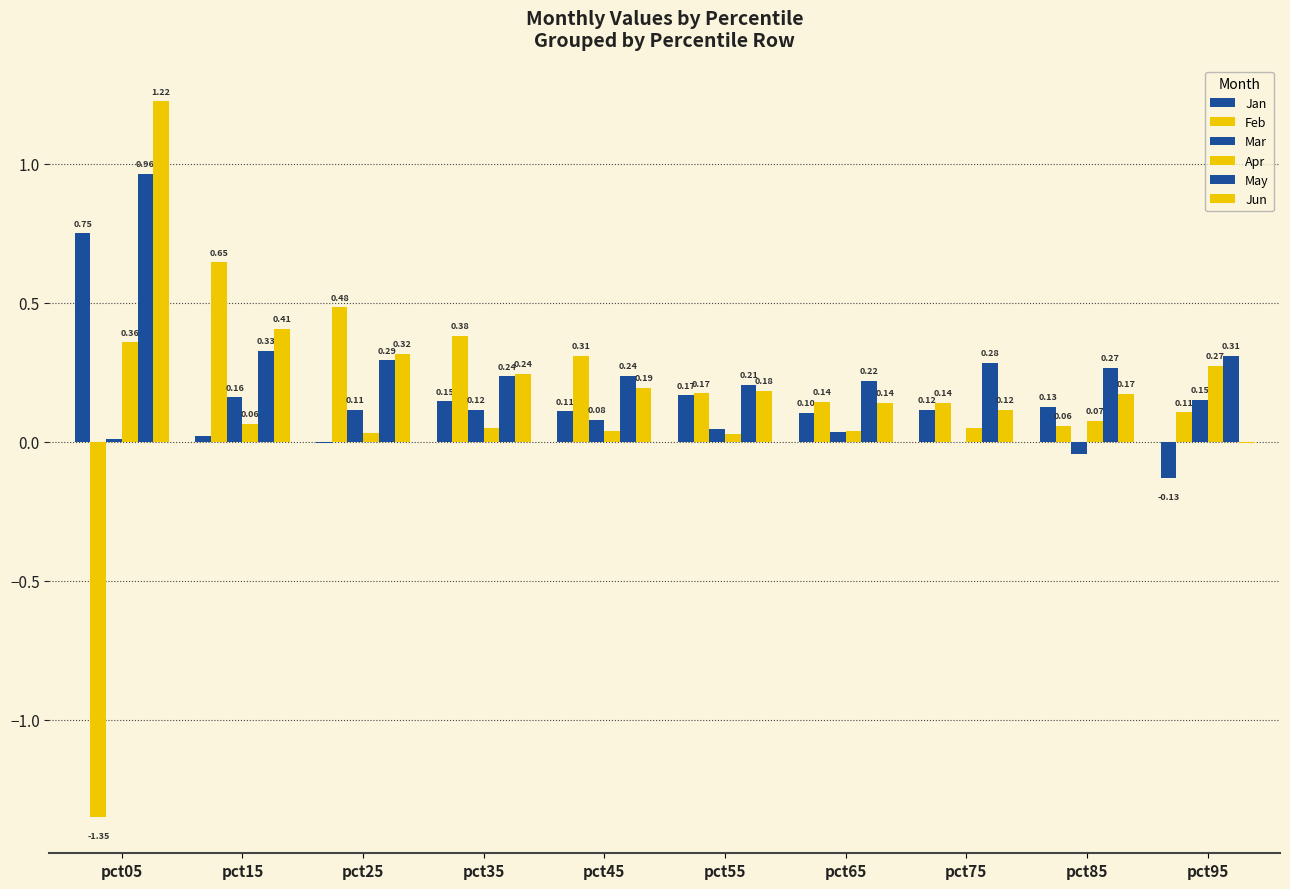

At which label is Apr closest to 0?

pct55